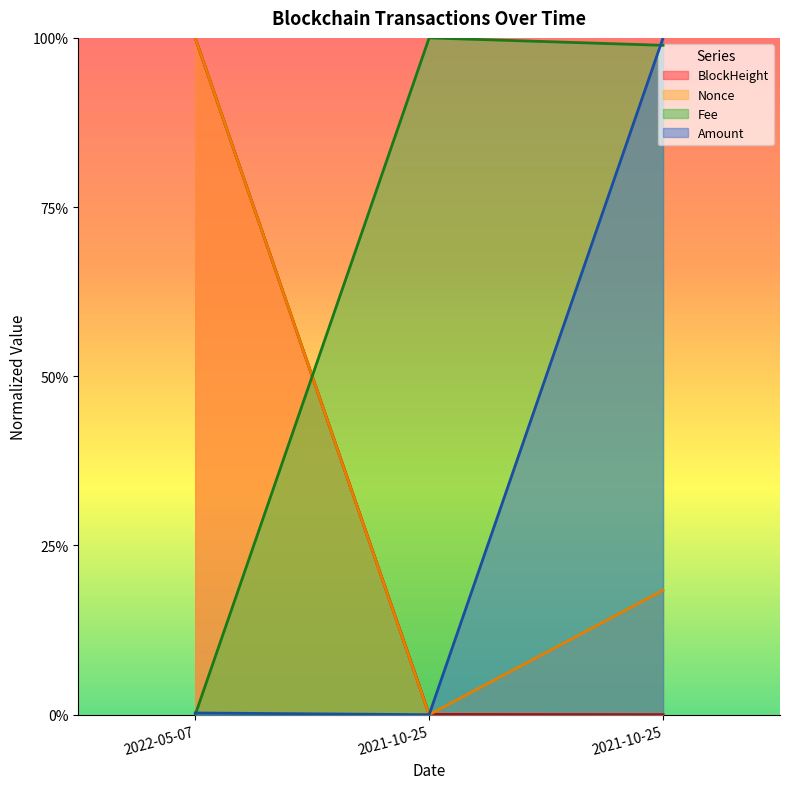

What is the value of the Amount point at the 3rd from the left?

1.0